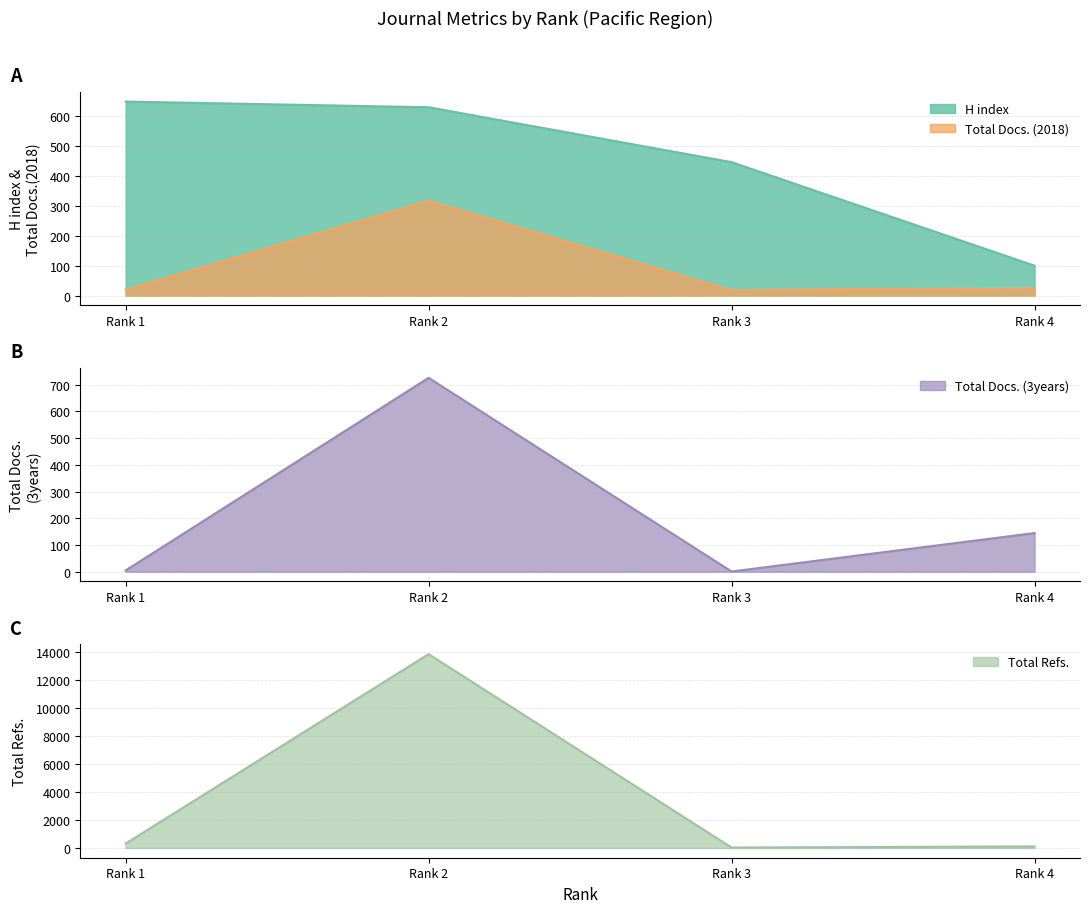

True or false: Total Docs. (3years) and H index cross at least once.

True